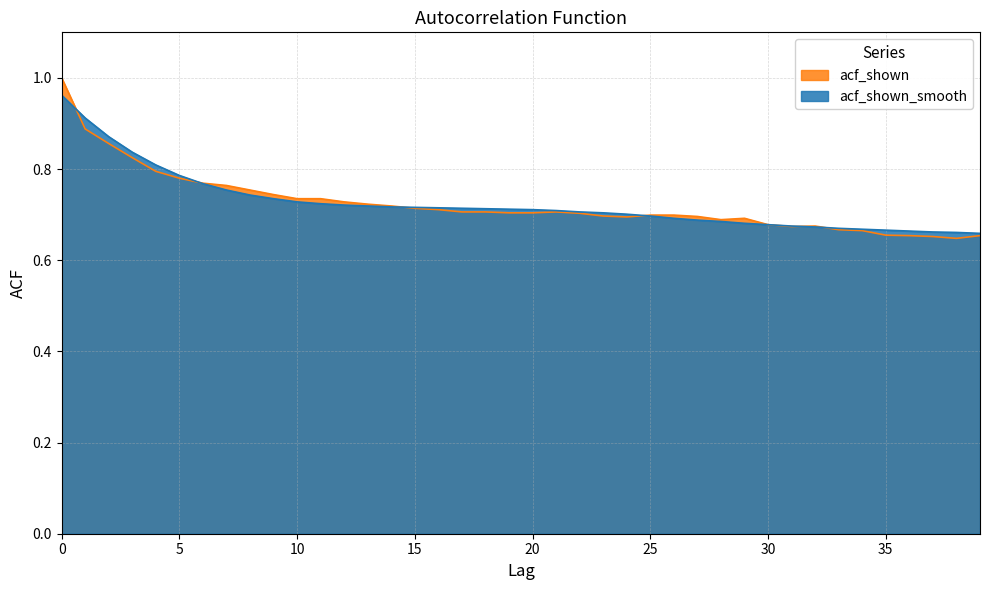

Which series changed the most between 14 and 33?

acf_shown